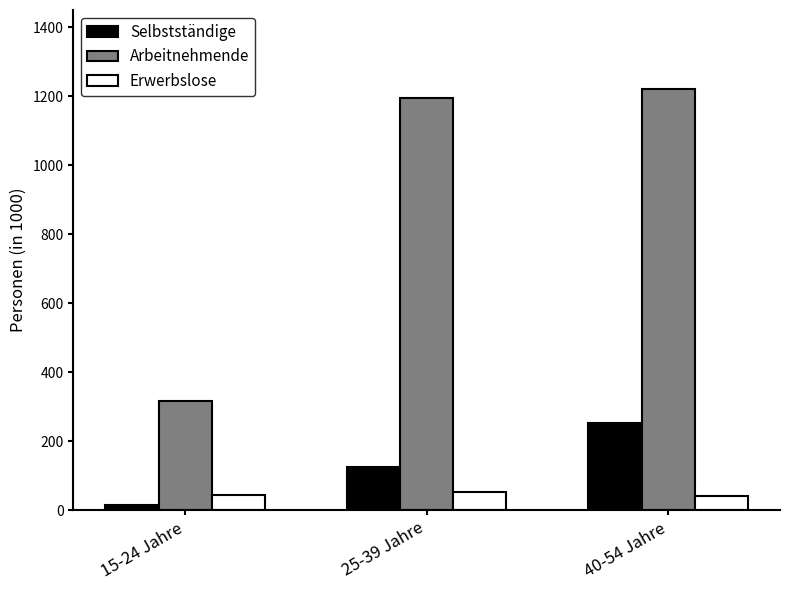

What are all the series names shown in the legend?

Selbstständige, Arbeitnehmende, Erwerbslose